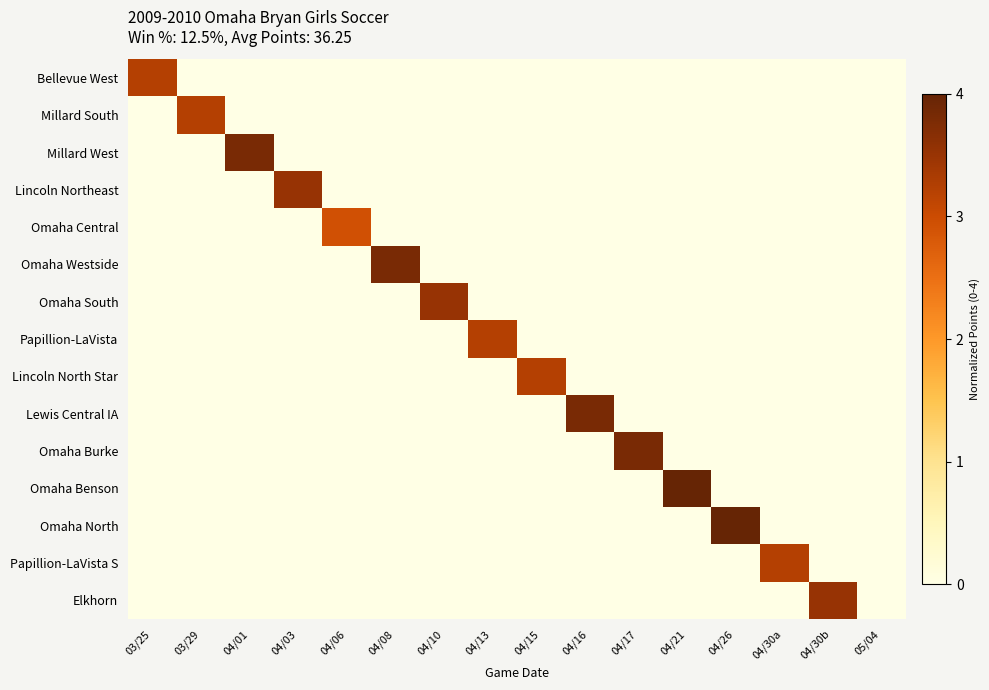

List the series in order of their peak value, lowest first.

Omaha Central, Bellevue West, Millard South, Papillion-LaVista, Lincoln North Star, Papillion-LaVista S, Lincoln Northeast, Omaha South, Elkhorn, Millard West, Omaha Westside, Lewis Central IA, Omaha Burke, Omaha Benson, Omaha North